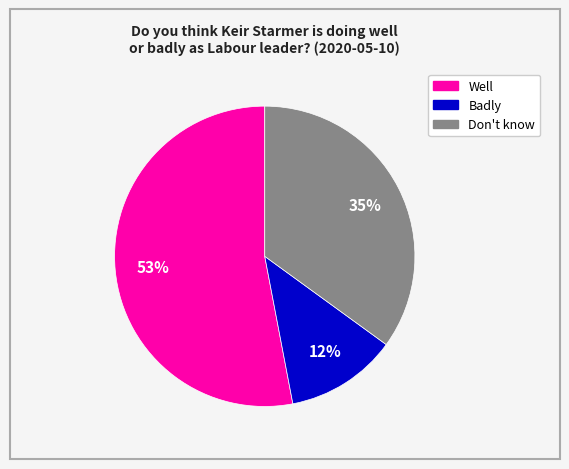

Which slice is the smallest?

Badly